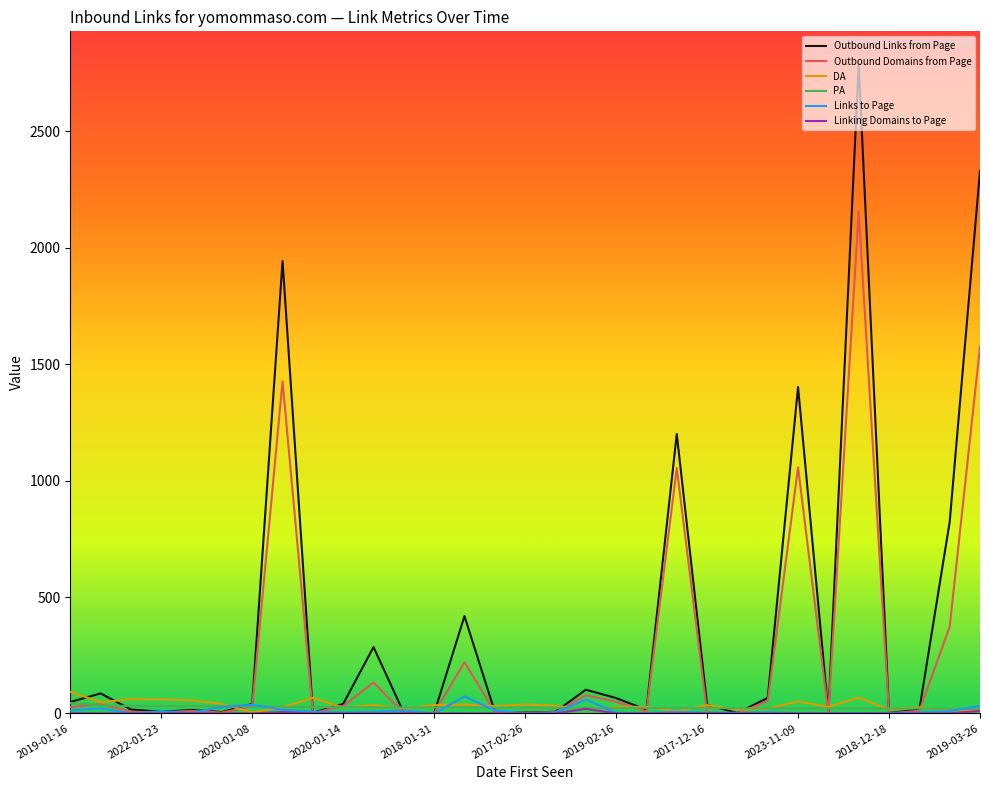

What is the highest value of the Outbound Links from Page series?

2790